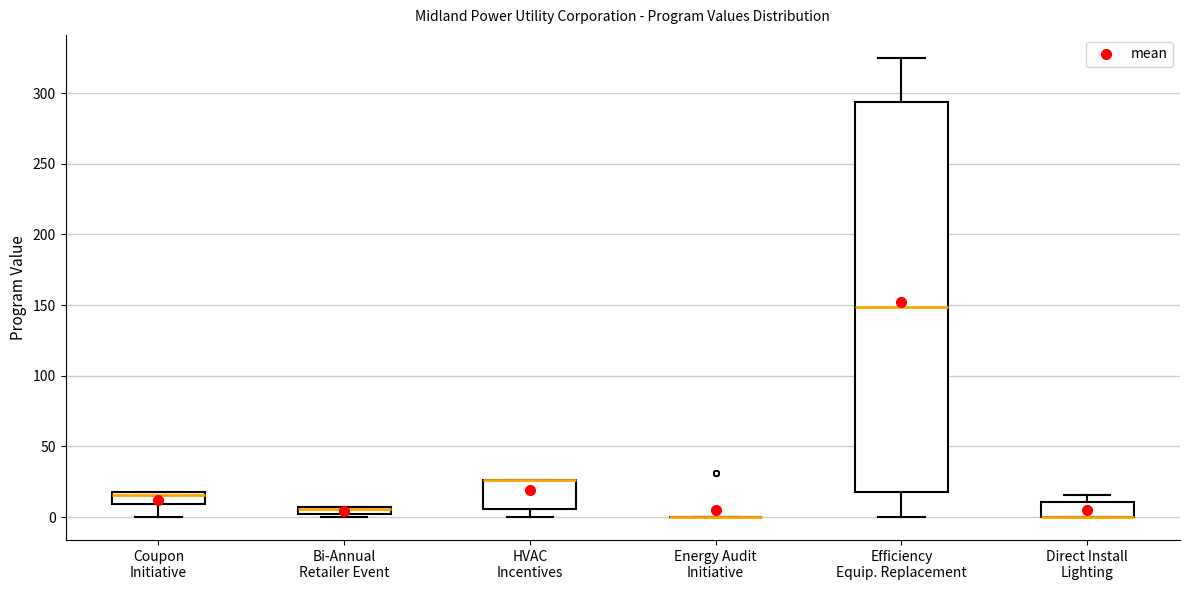

Where is the lower edge of the box for Coupon Initiative on the y-axis? The values are not printed on the chart, so give them approximately, as read against the axis.

10